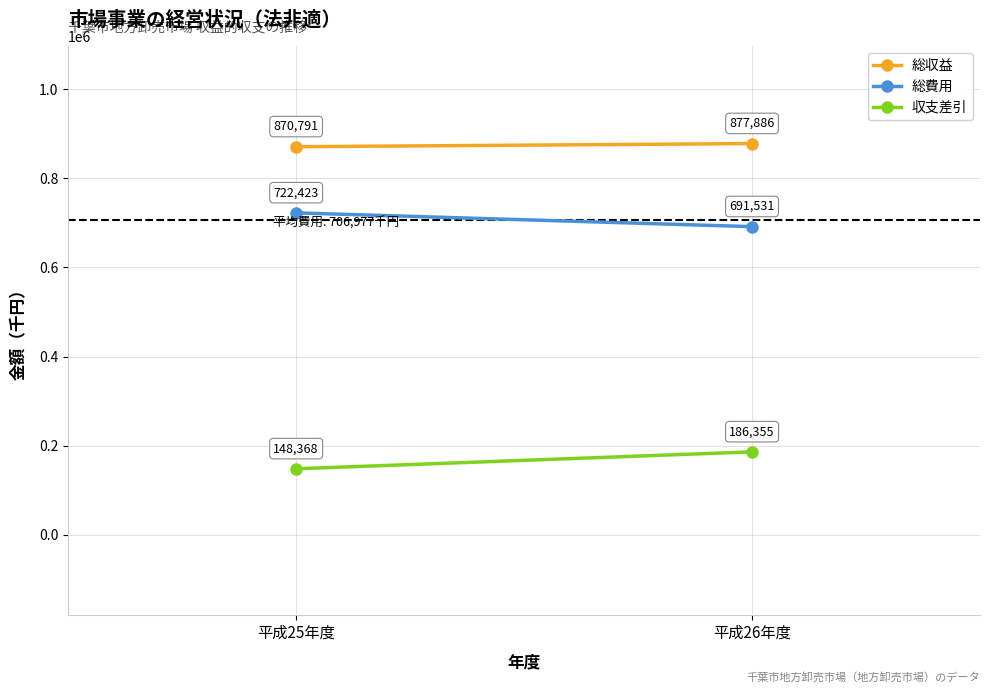

At which label does 総費用 reach its peak?

平成25年度